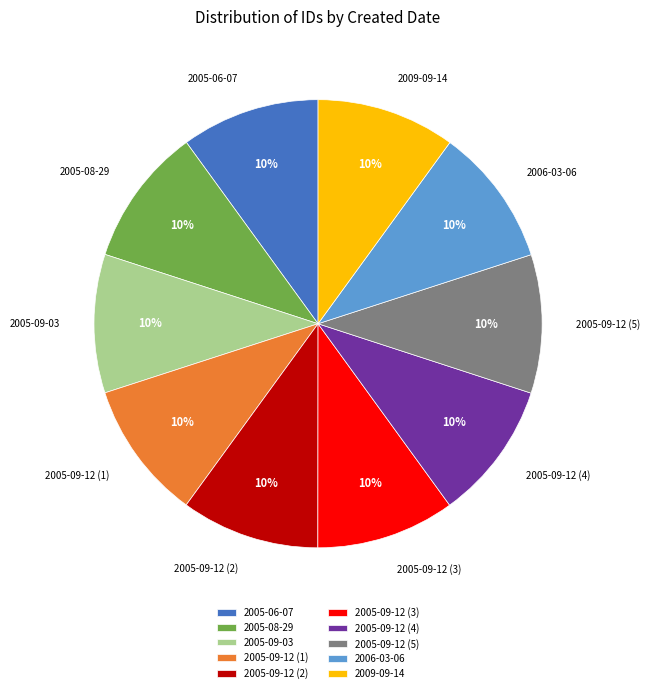

Approximately how many times larger is the value at 2005-09-03 compared to 2005-06-07?

1.0